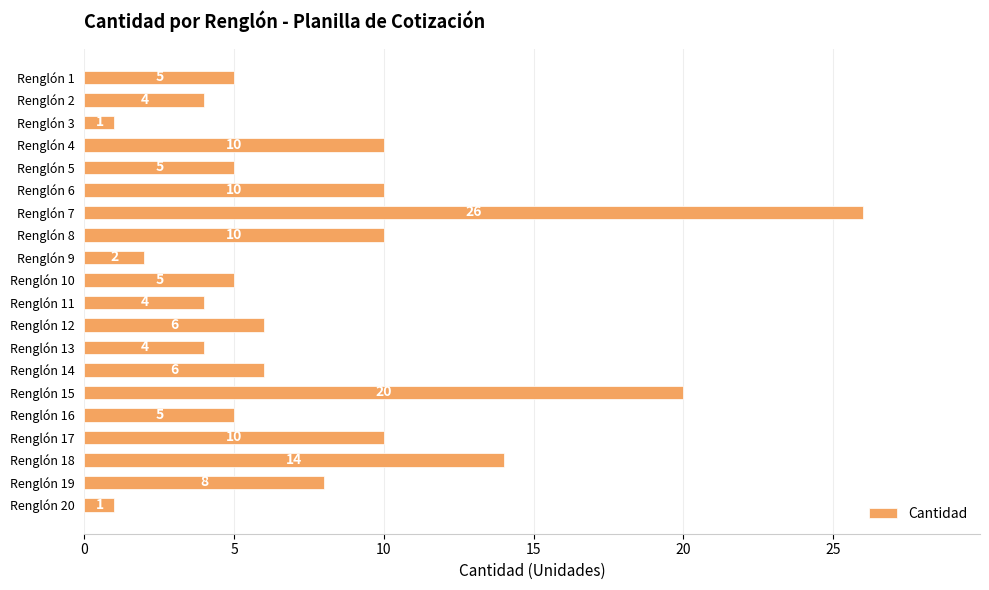

Count the number of data series in this chart.

1